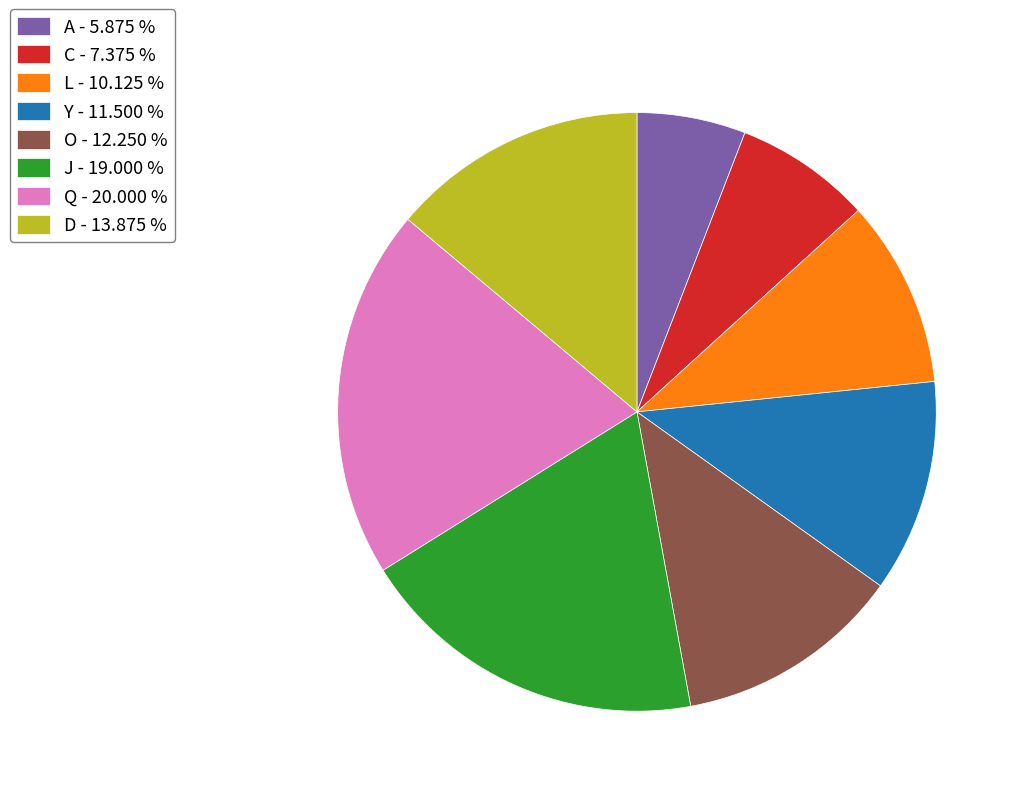

Combined, do C - 7.375 % and Q - 20.000 % account for over 50%?

No